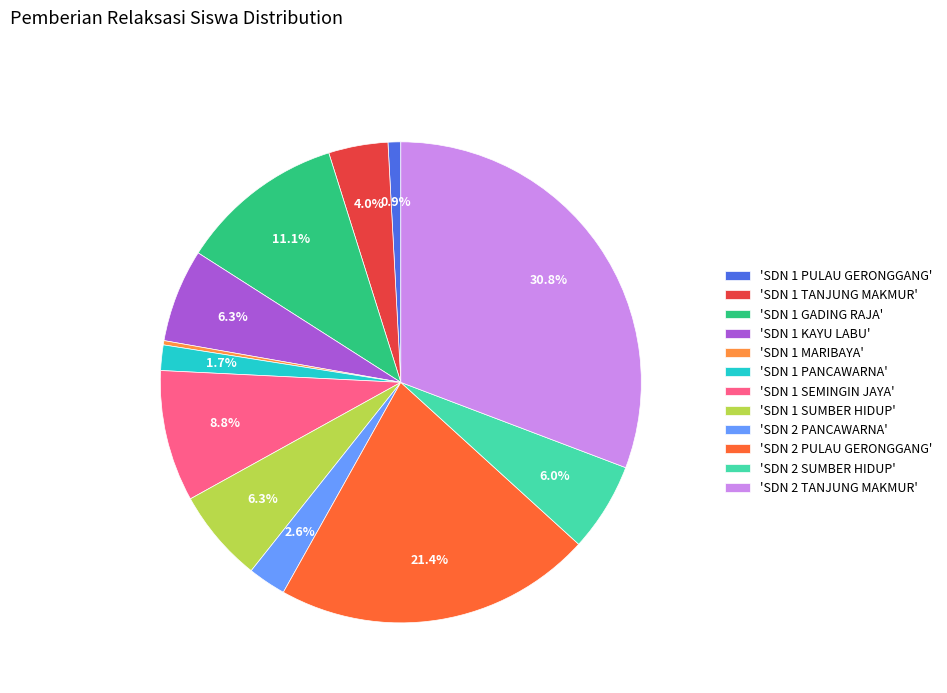

To the nearest percent, what is the average slice percentage?

8%